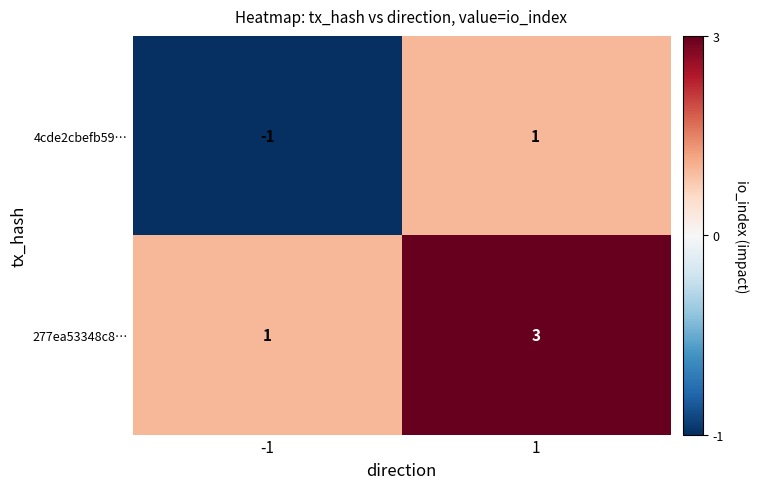

Reading left to right, extract all data points from this chart.

4cde2cbefb59…: -1=-1	1=1
277ea53348c8…: -1=1	1=3